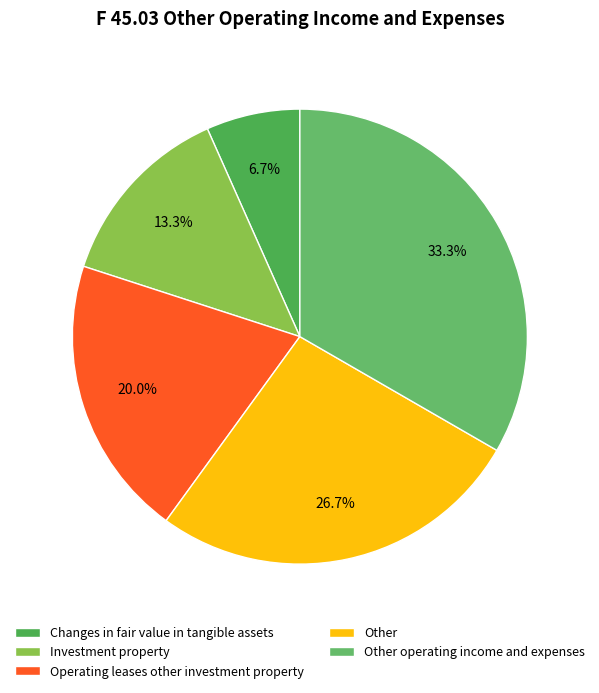

True or false: Other operating income and expenses accounts for 33% of the total.

True